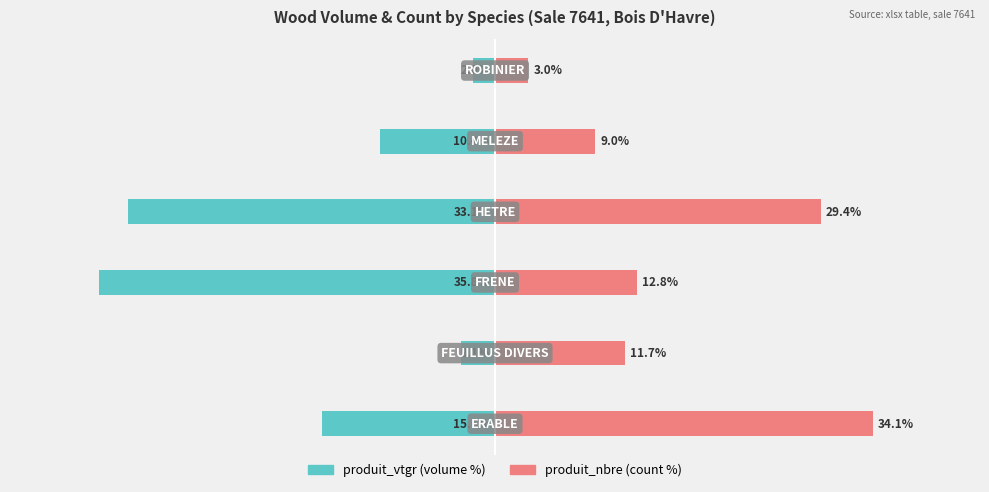

Reading right to left, what are all the values shown in this chart?

produit_vtgr (volume): -2.0	-10.4	-33.1	-35.8	-3.1	-15.6
produit_nbre (count): 3.0	9.0	29.4	12.8	11.7	34.1